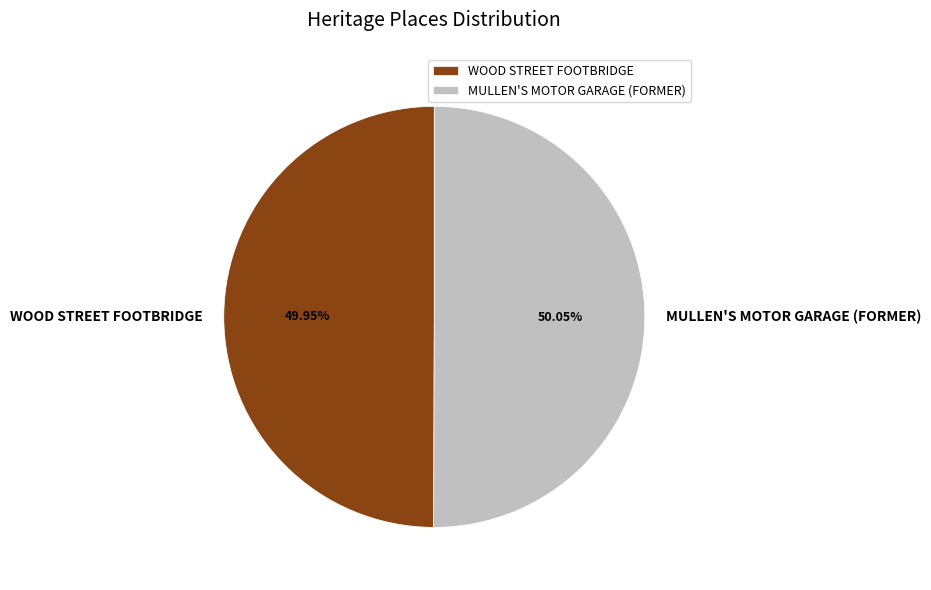

To the nearest percent, what is the average slice percentage?

50%